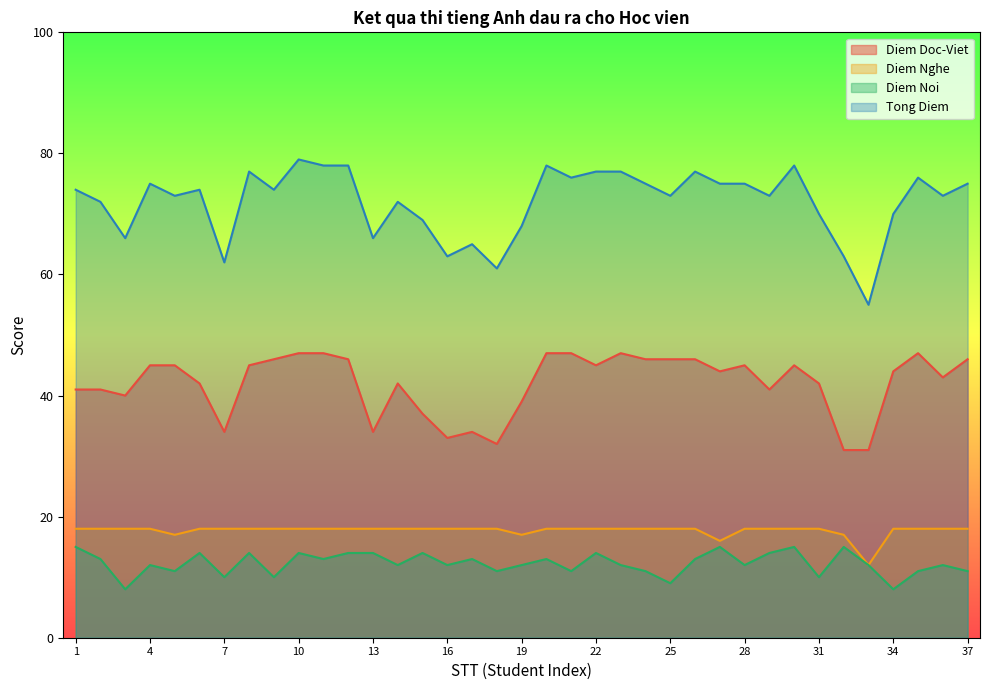

What is the value of the Tong Diem point at the 16th from the left?

63